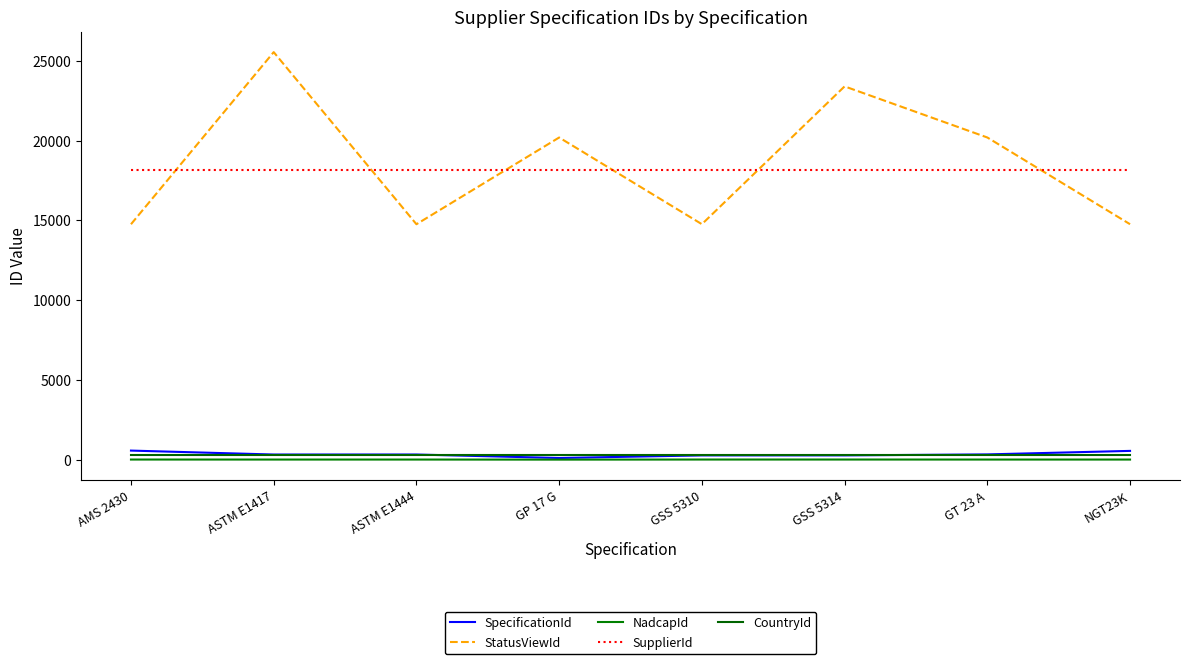

The NadcapId series shows 8 at AMS 2430. True or false?

True